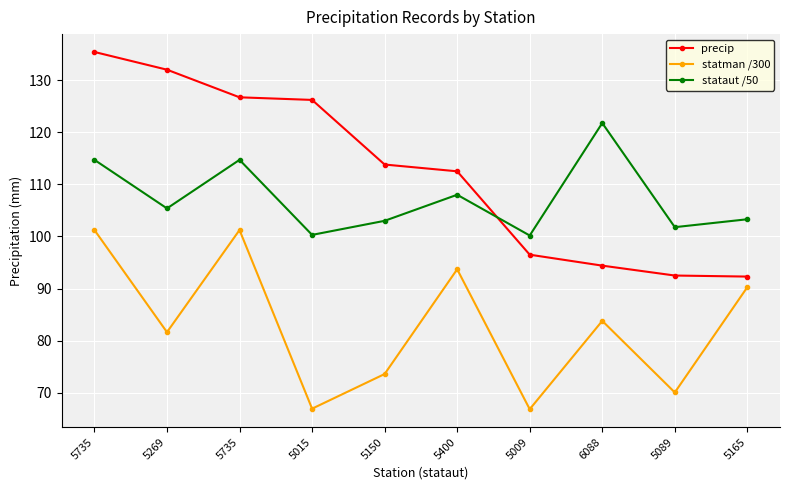

Which series has the largest total across all categories?

precip